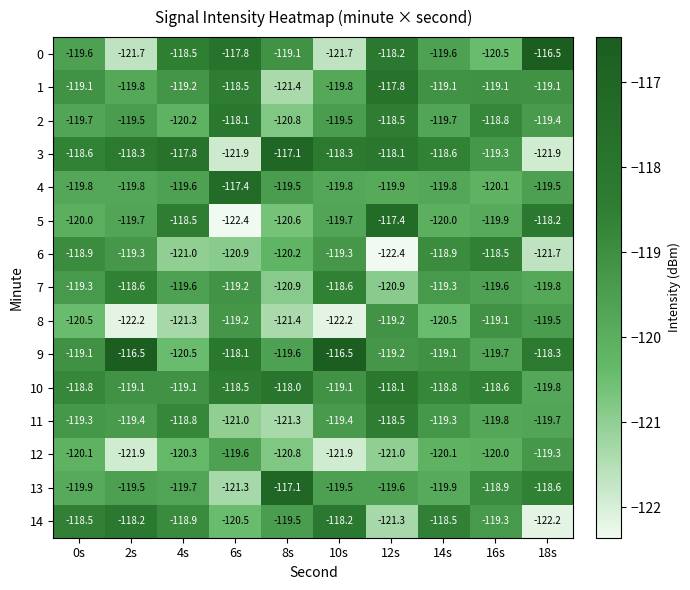

How many distinct data groups are displayed?

15